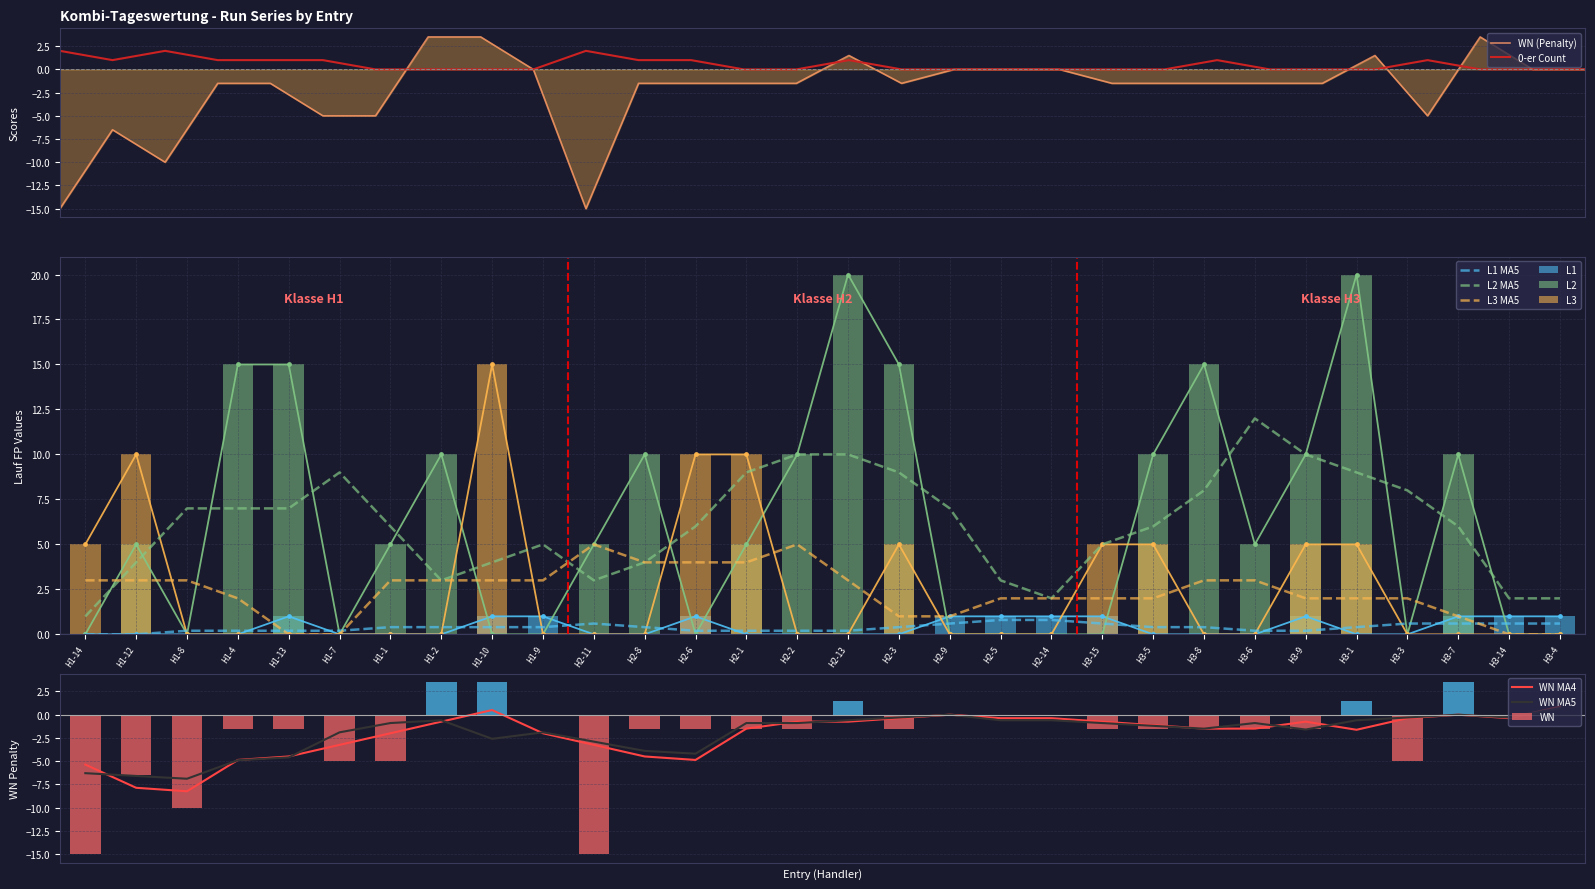

Is it true that L3 equals 16.4 at H1-12?

False